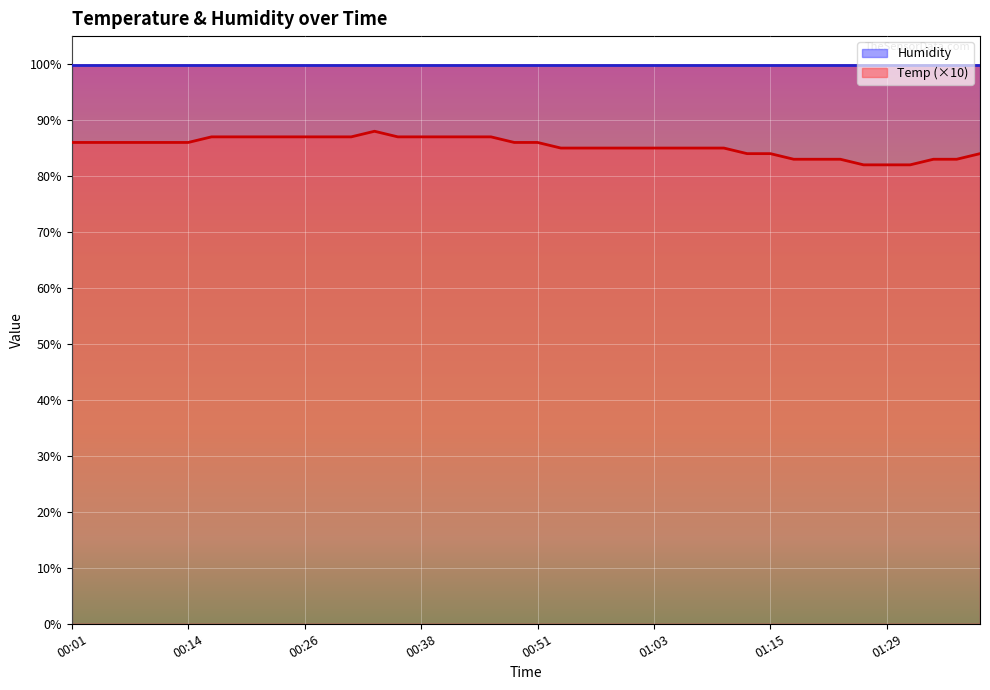

True or false: the data shows 140.5 at 01:15.

False